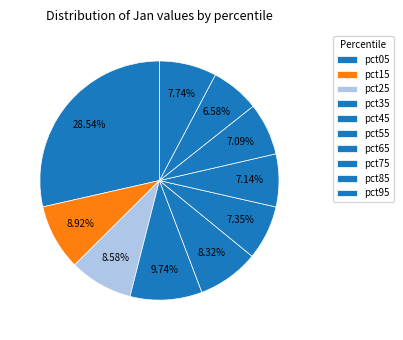

What percentage is NOT represented by pct25?

91.4%